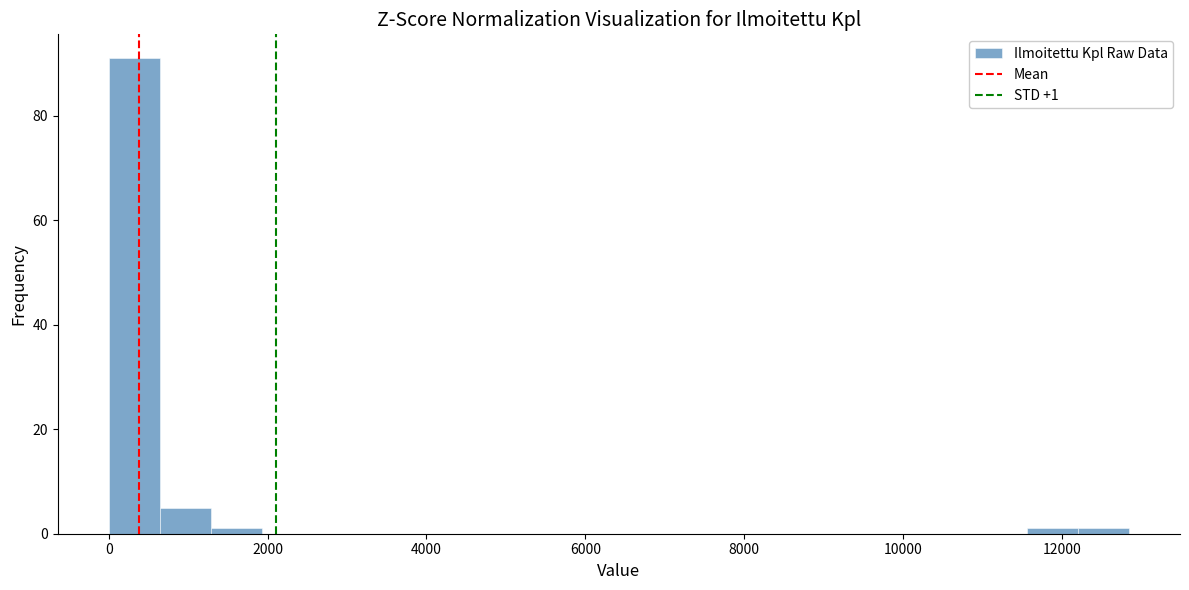

Around what value on the x-axis is the tallest bar? Give the approximate position of its centre, as read against the axis.

400